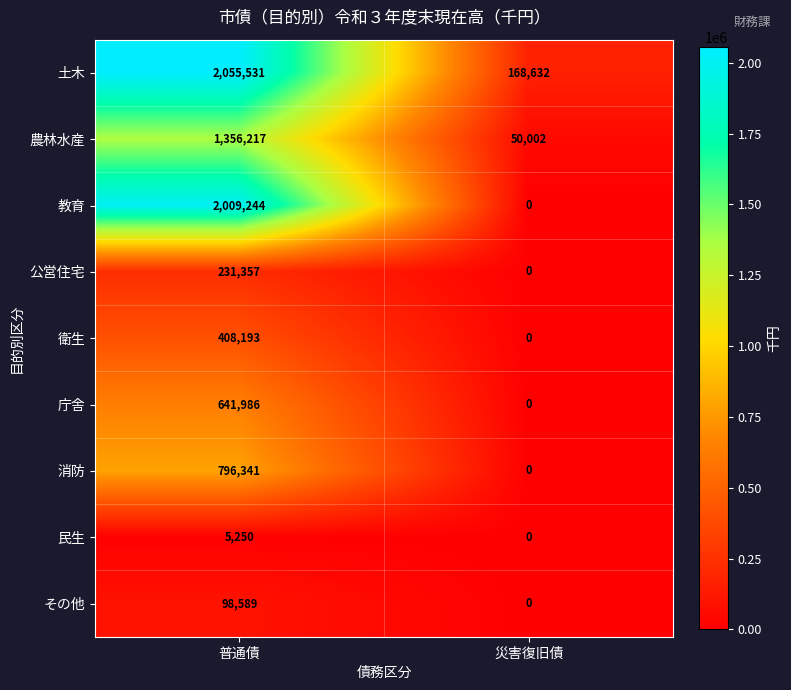

What is the total value across all series at 災害復旧債?

218634